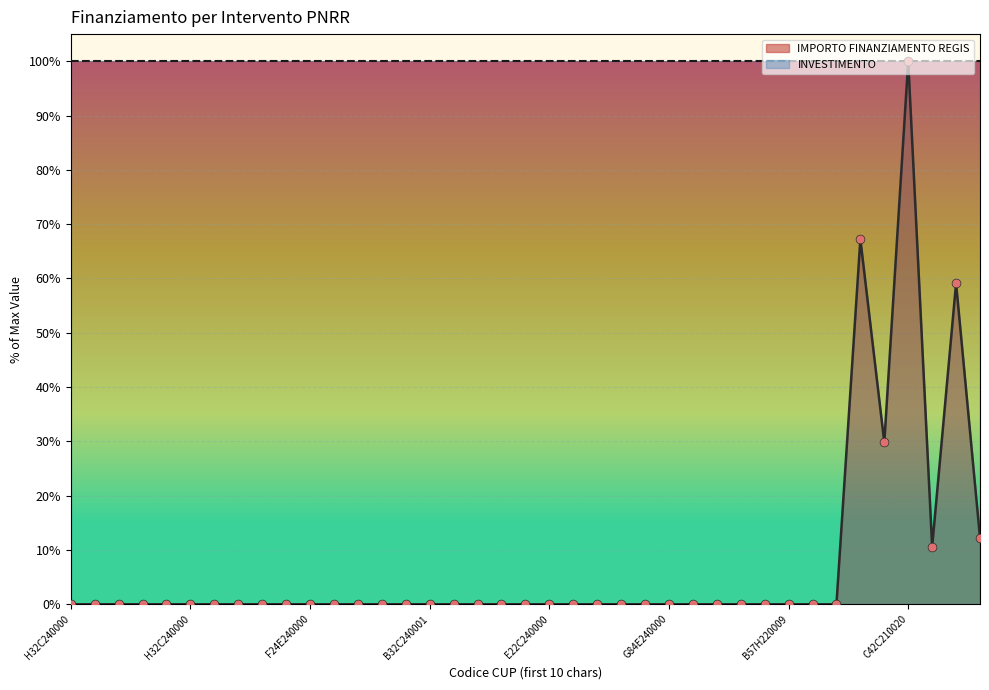

Approximately how many times larger is the value at C67H21009650001 compared to C87H21007850001?

0.9